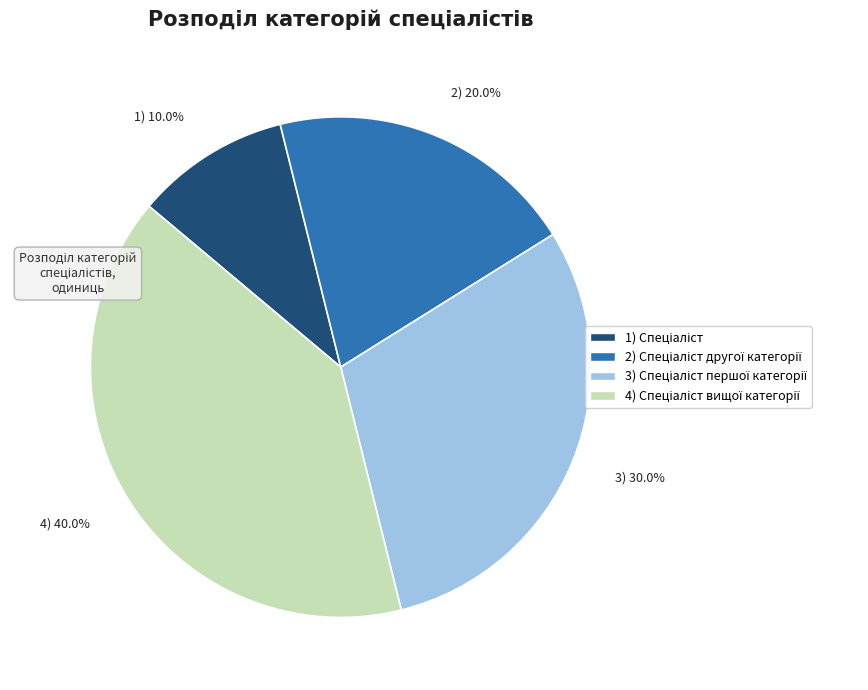

How many segments does this pie chart have?

4